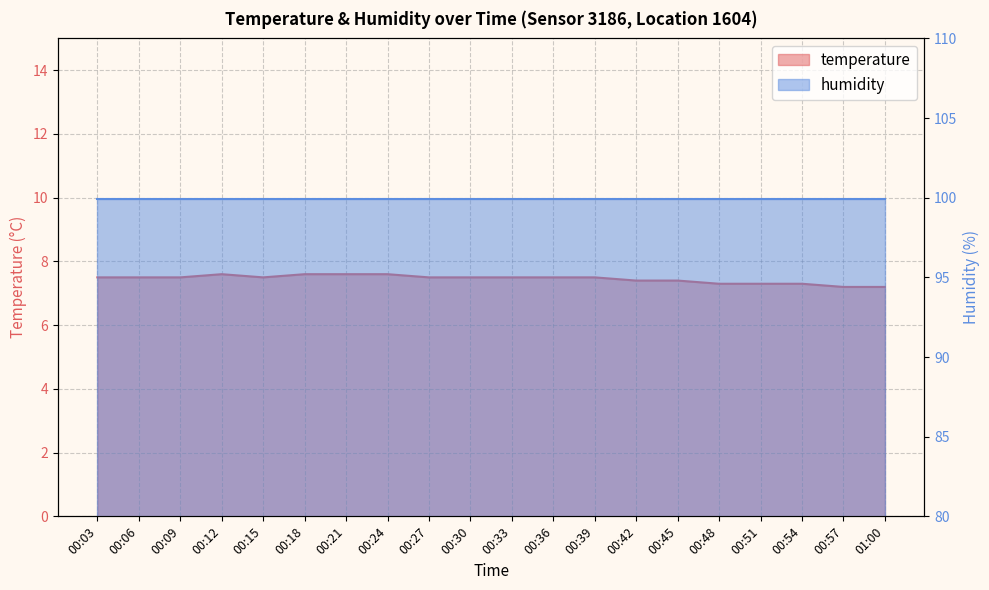

What is the sum of all values?

149.0